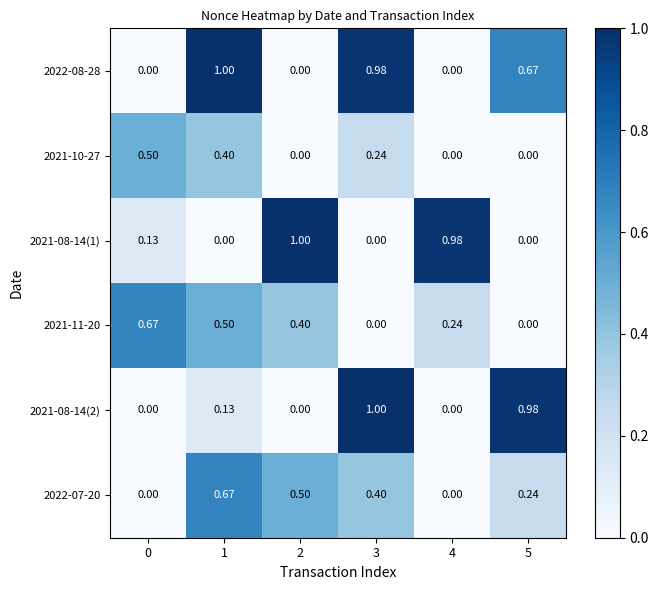

Is the value of 2022-07-20 at 5 greater than the value of 2022-08-28 at 3?

No